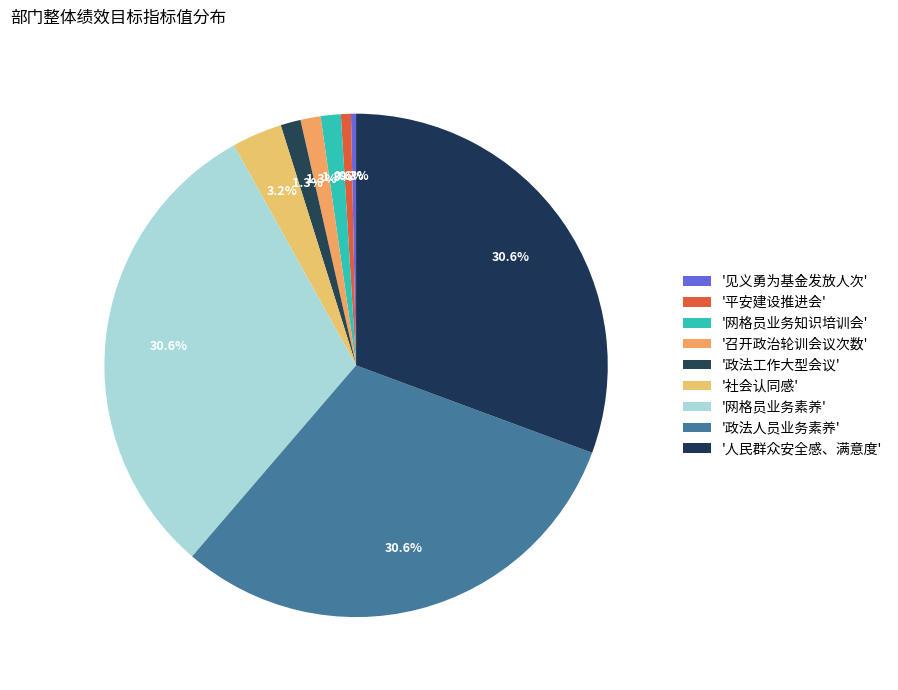

How many segments does this pie chart have?

9